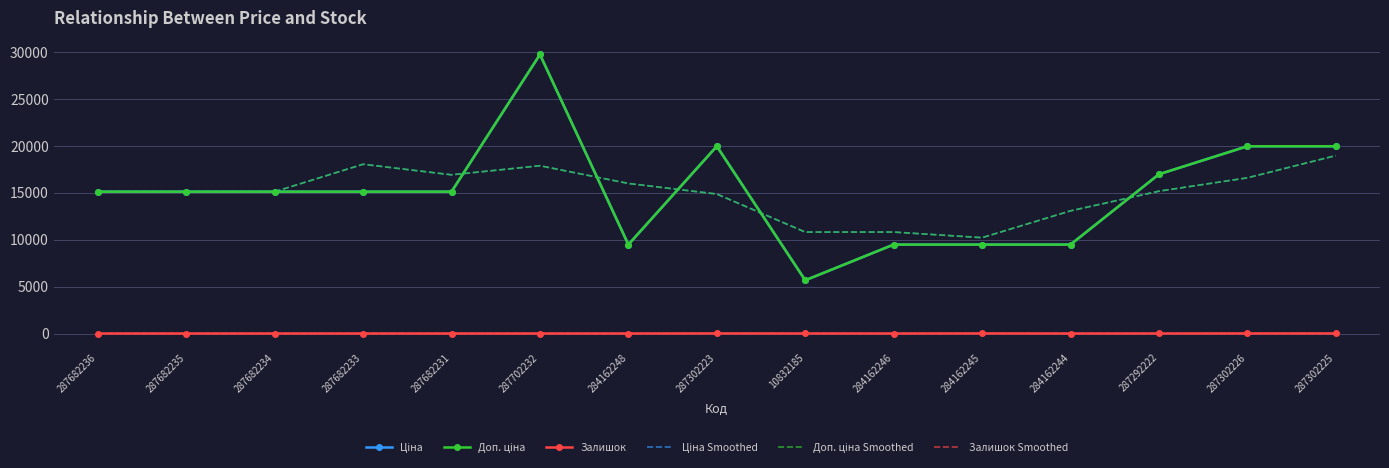

At which category is the sum across all series the highest?

287702232